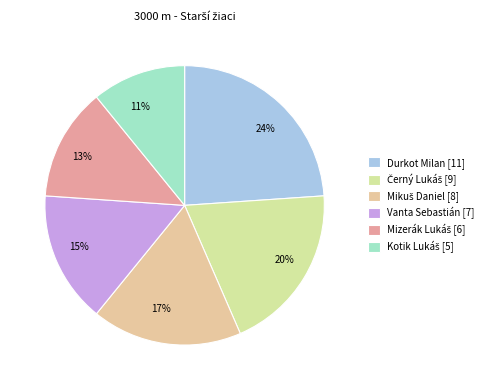

What percentage is the Vanta Sebastián slice, to the nearest percent?

15%